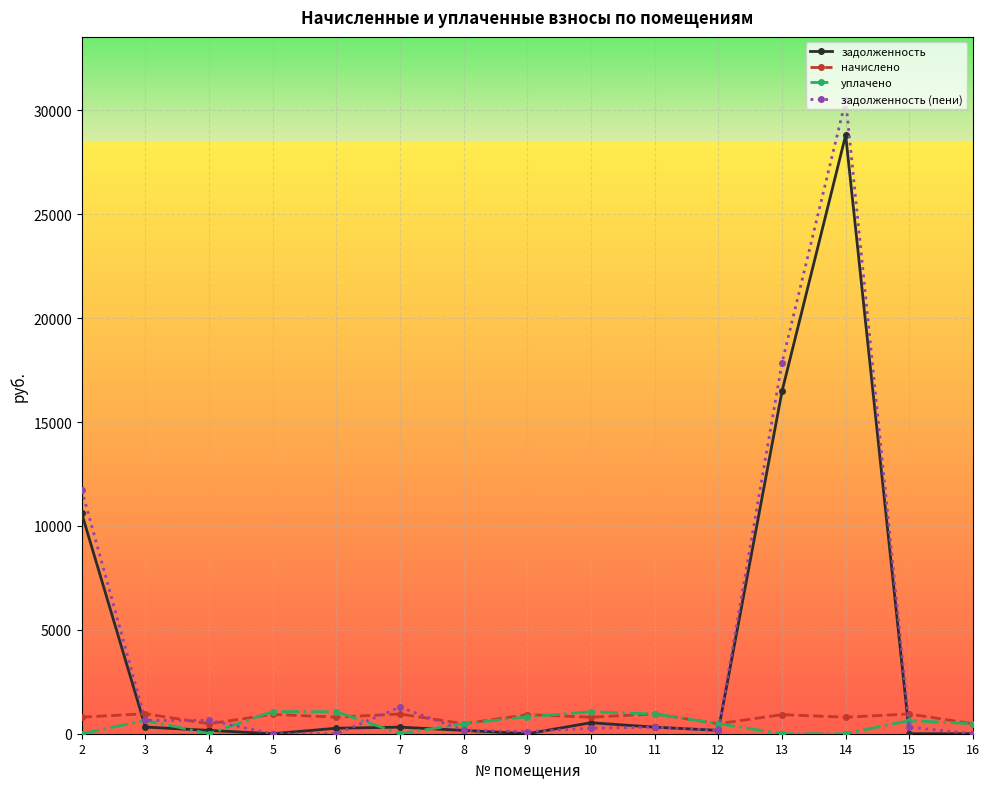

At which category is the sum across all series the highest?

14